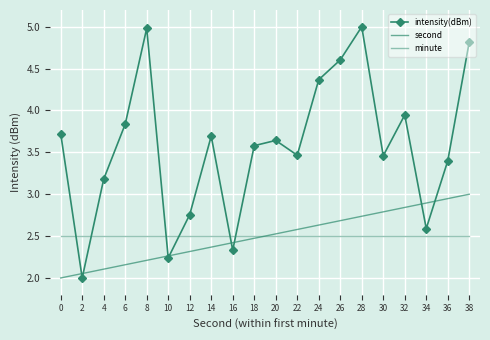

At which label is intensity(dBm) closest to 3?

4